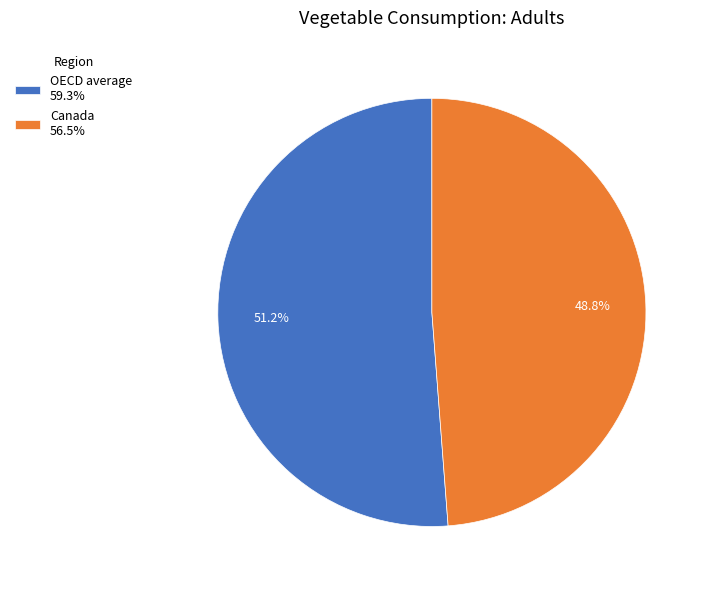

How many slices are in this pie chart?

2